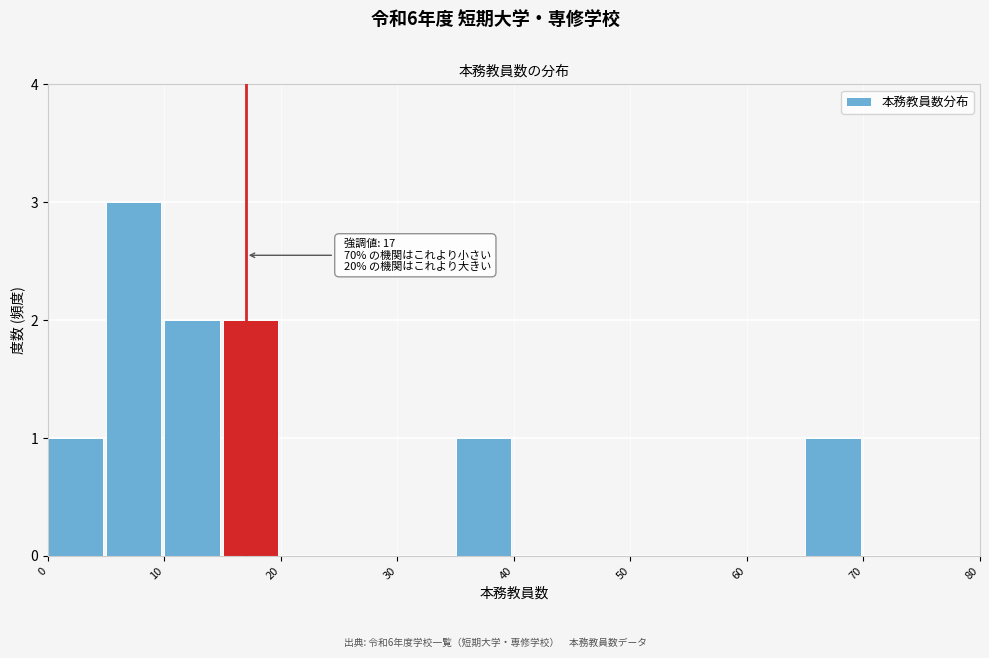

Over which range of the x-axis is the bar tallest?

5 to 10